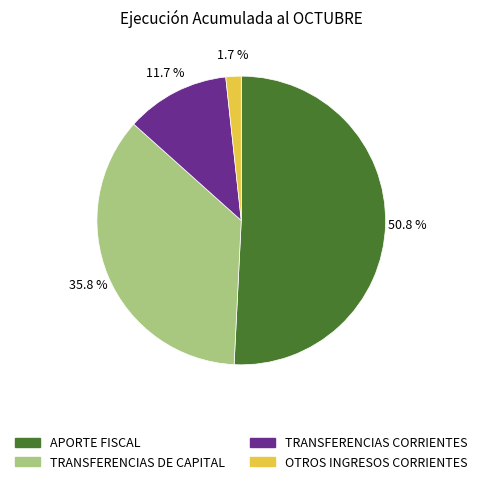

Is the sum of APORTE FISCAL and TRANSFERENCIAS DE CAPITAL greater than half?

Yes